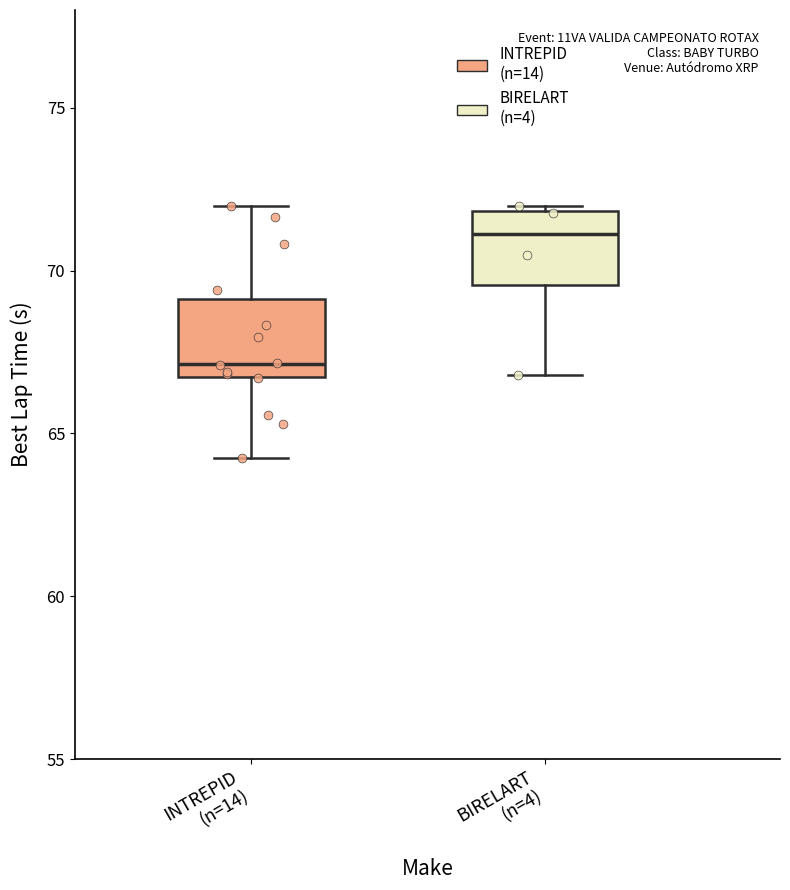

Where does the lower whisker of the box for INTREPID (n=14) end on the y-axis? The values are not printed on the chart, so give them approximately, as read against the axis.

64.5